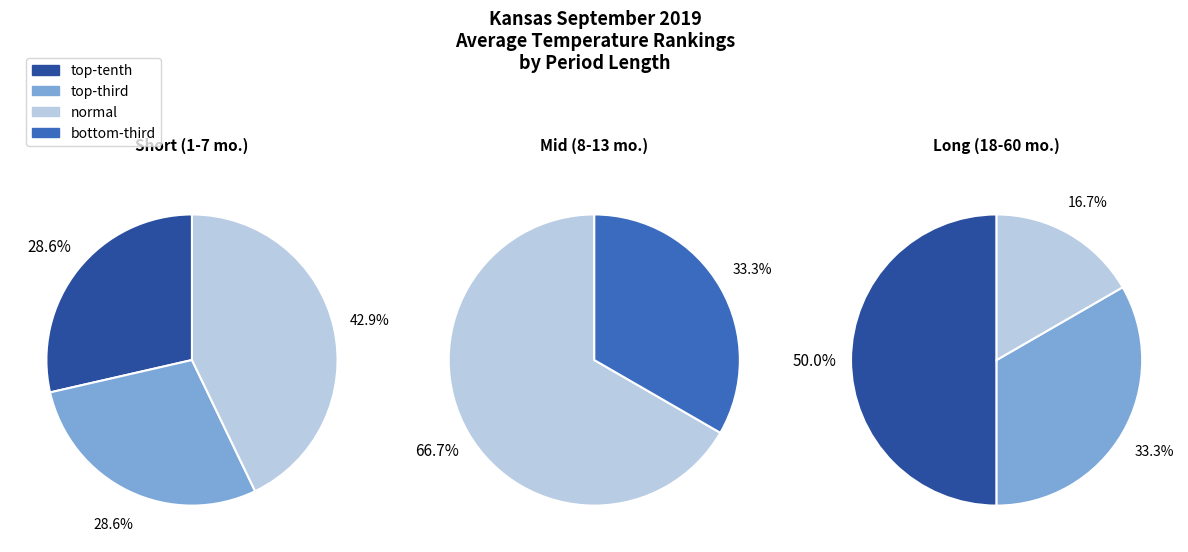

To the nearest percent, what is the average slice percentage?

25%